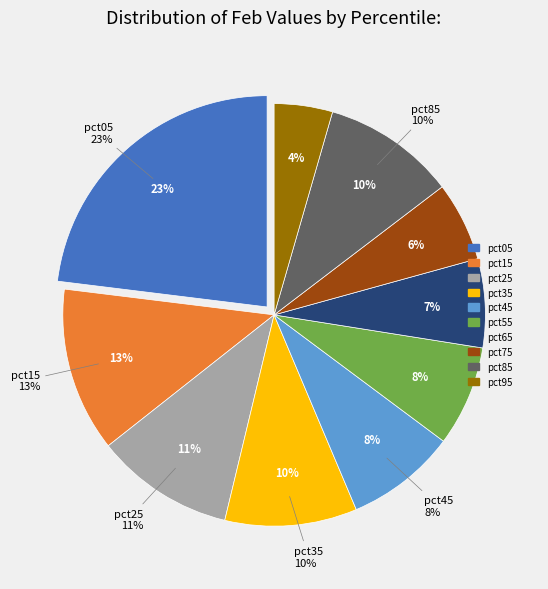

How many slices are in this pie chart?

10